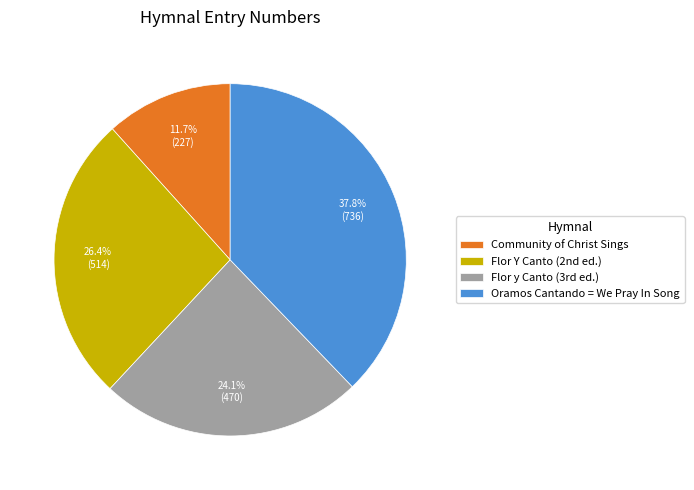

Which category has the smallest portion of the pie?

Community of Christ Sings